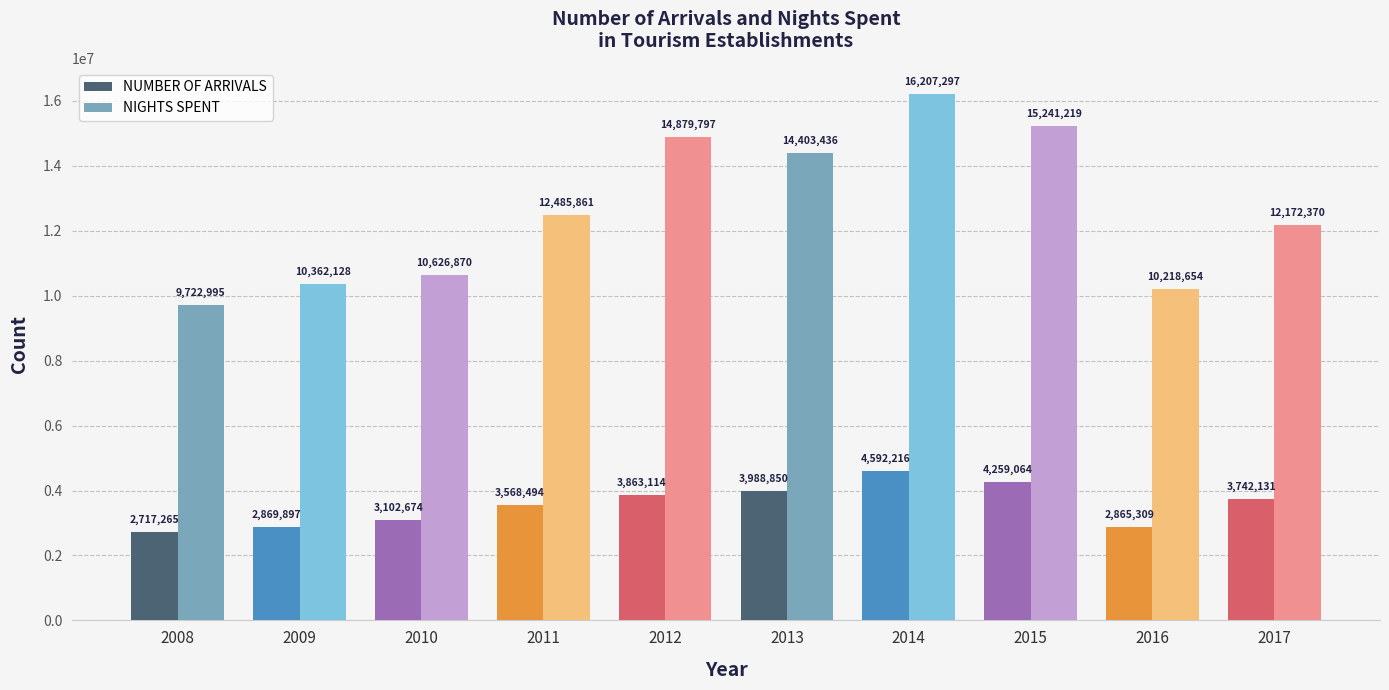

At which category is the sum across all series the highest?

2014